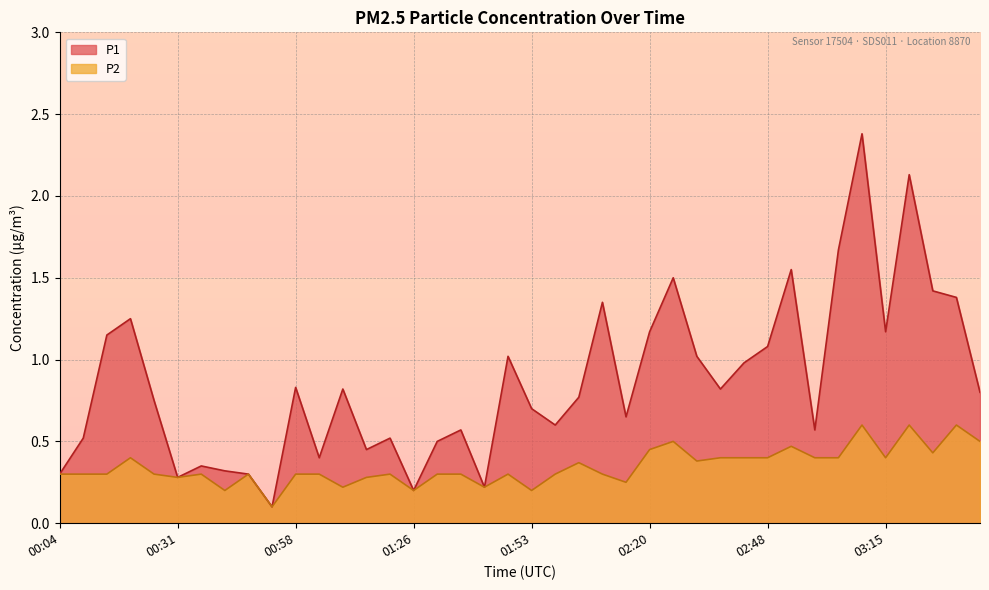

Is the value of P1 at 02:31 greater than the value of P2 at 02:42?

Yes